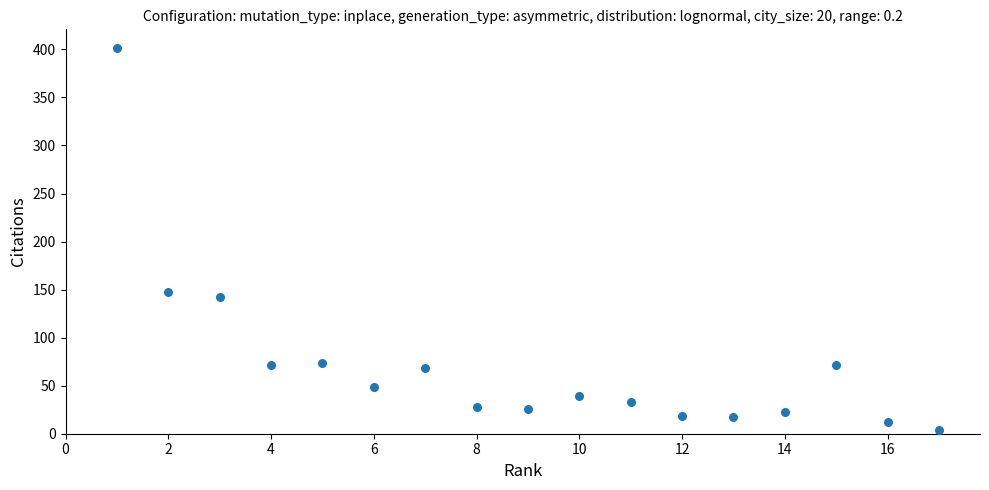

What Y value in the scatter plot is closest to 202?

148